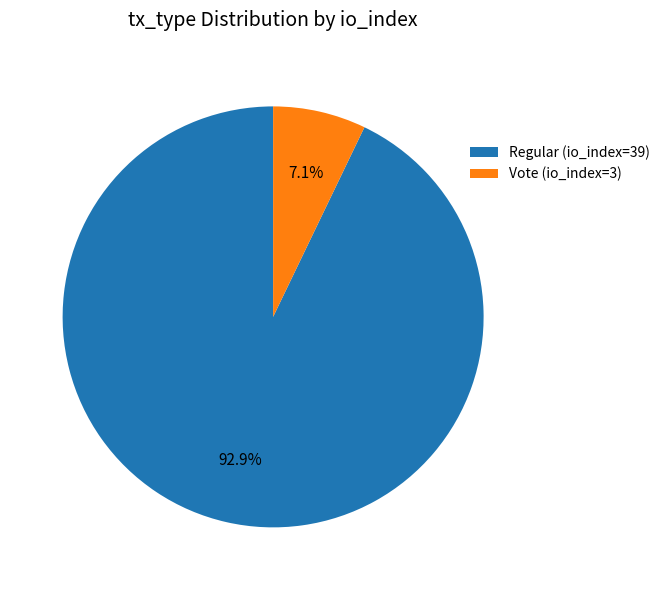

To the nearest percent, what is the average slice percentage?

50%